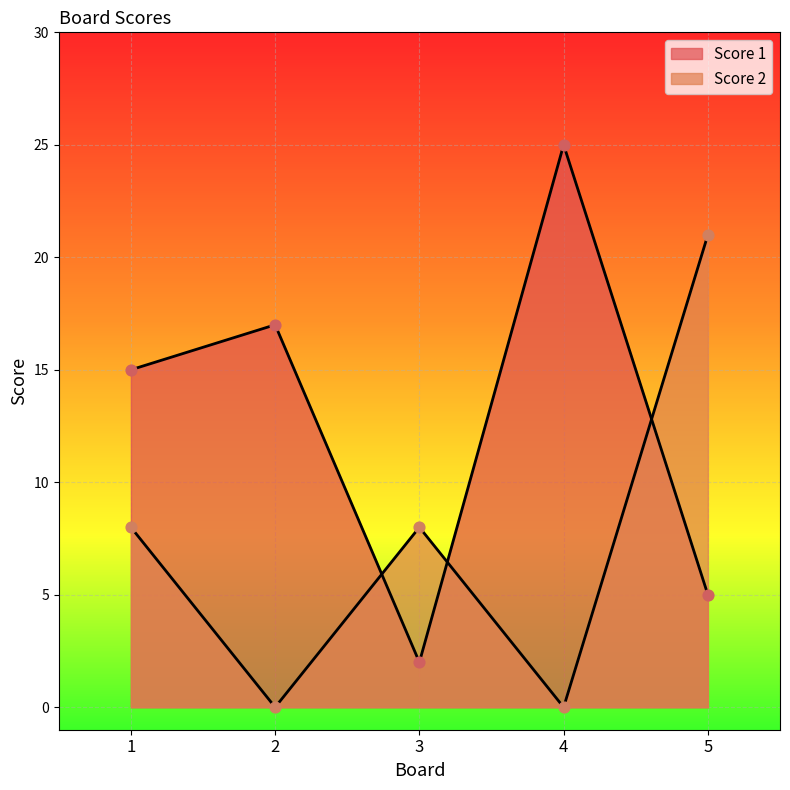

Which series reaches the maximum Y coordinate?

Score 1